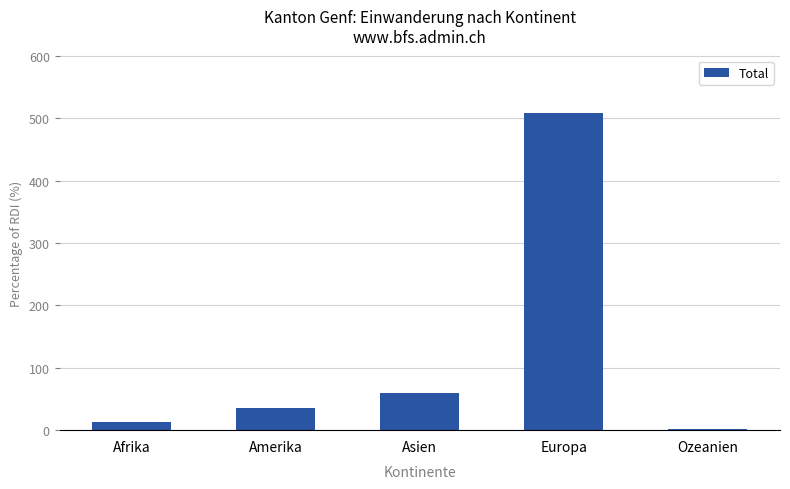

Rank the categories by value from lowest to highest.

Ozeanien, Afrika, Amerika, Asien, Europa